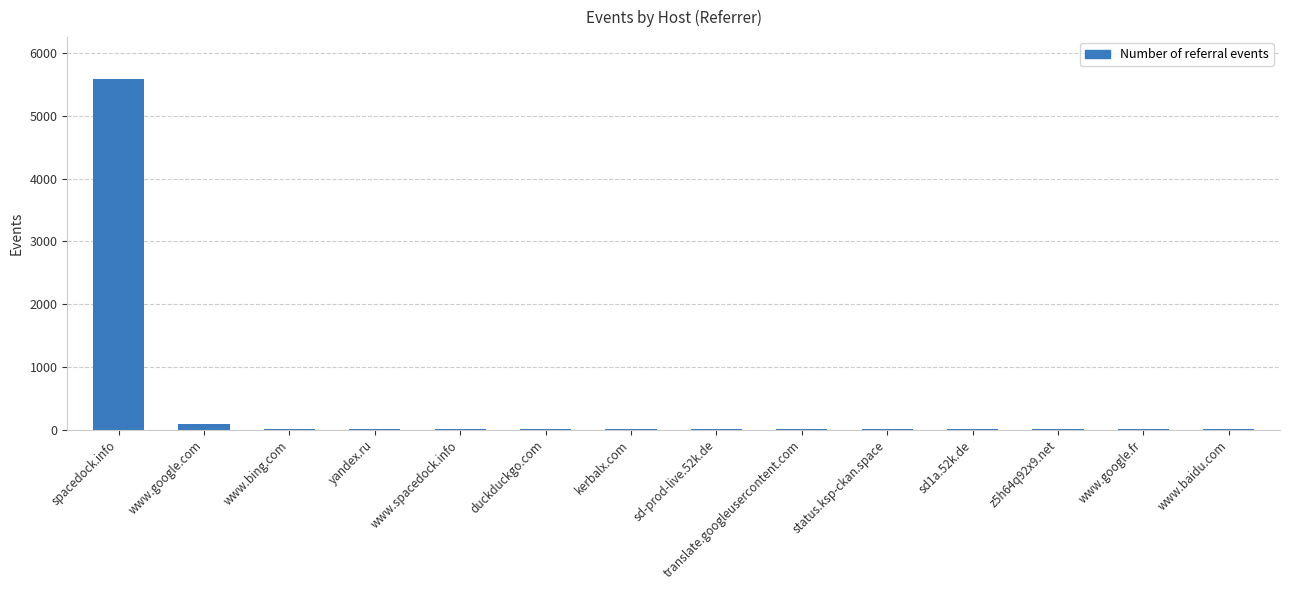

Approximately how many times larger is the value at yandex.ru compared to duckduckgo.com?

1.3